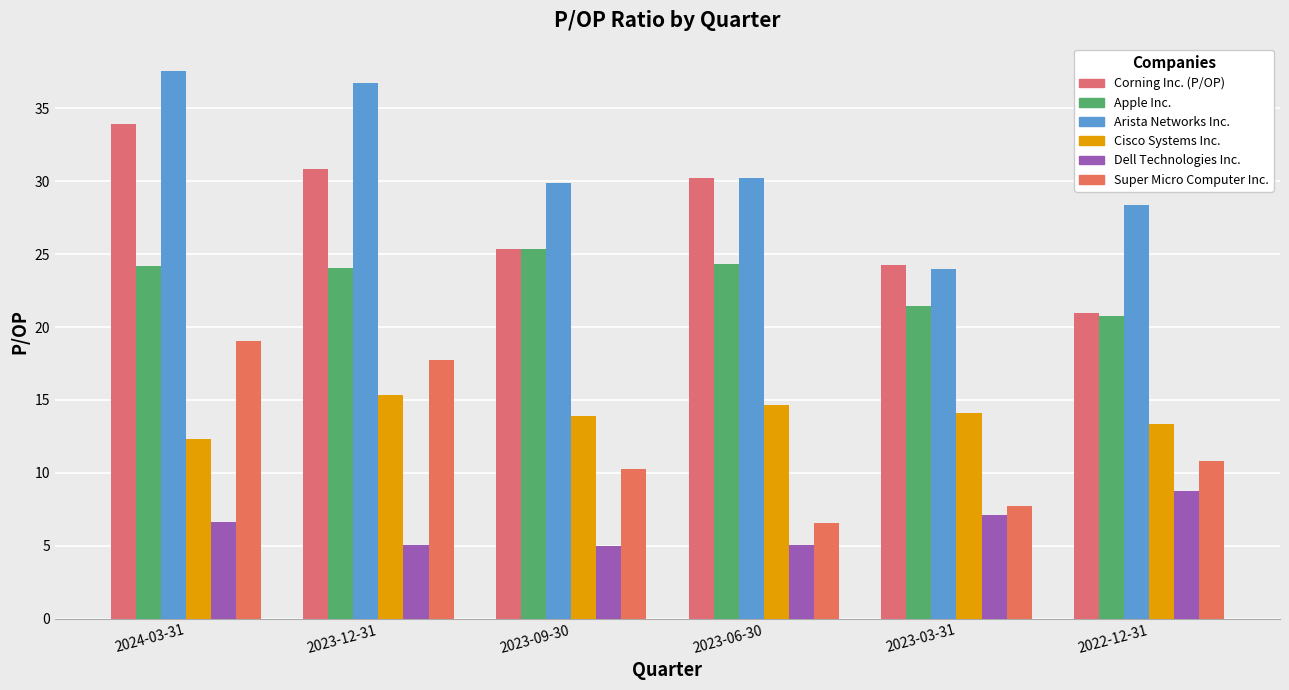

What position from the left is 2023-12-31?

2